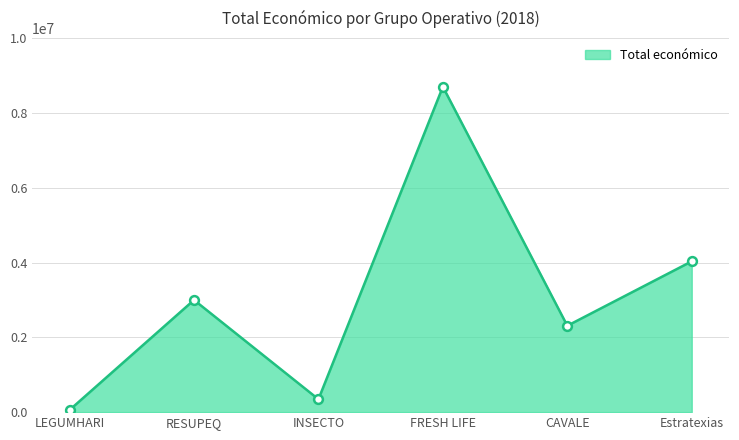

What is the change in value from INSECTO to CAVALE?

+1965783